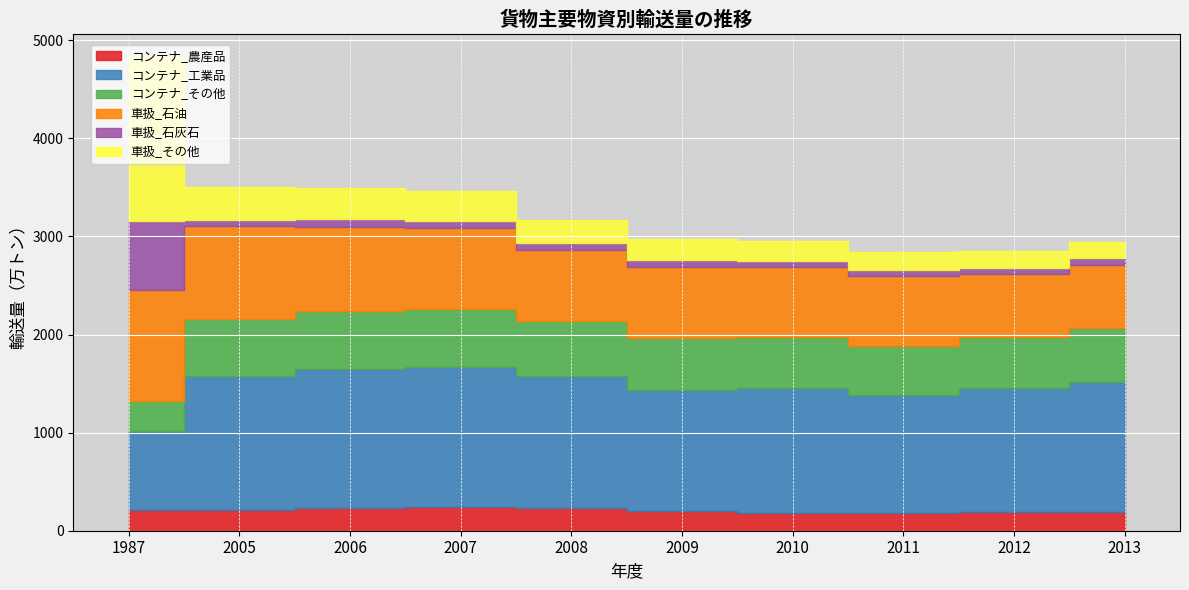

Is it true that 車扱_石油 equals 718 at 2008?

True